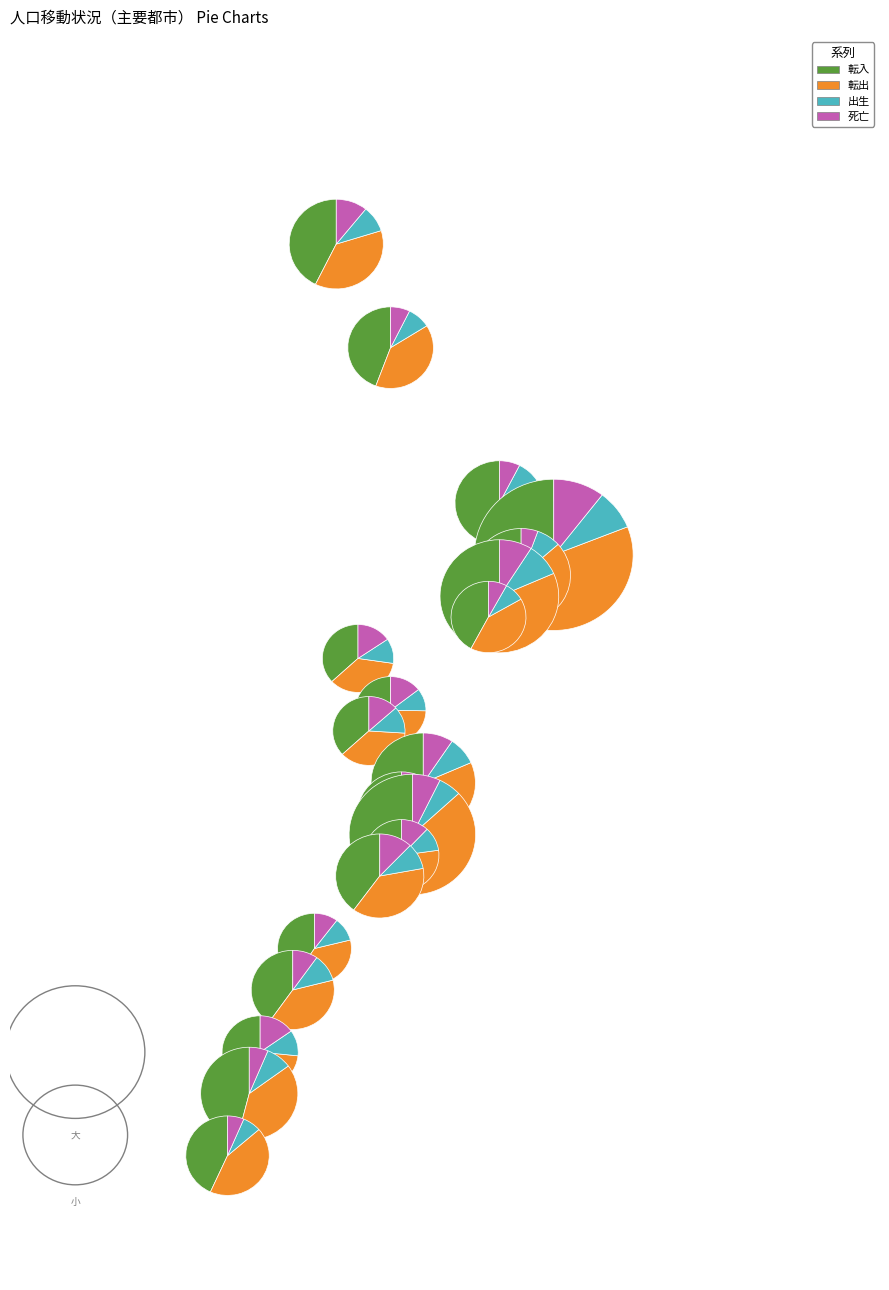

Rank the series by their maximum value, from lowest to highest.

出生, 死亡, 転出, 転入